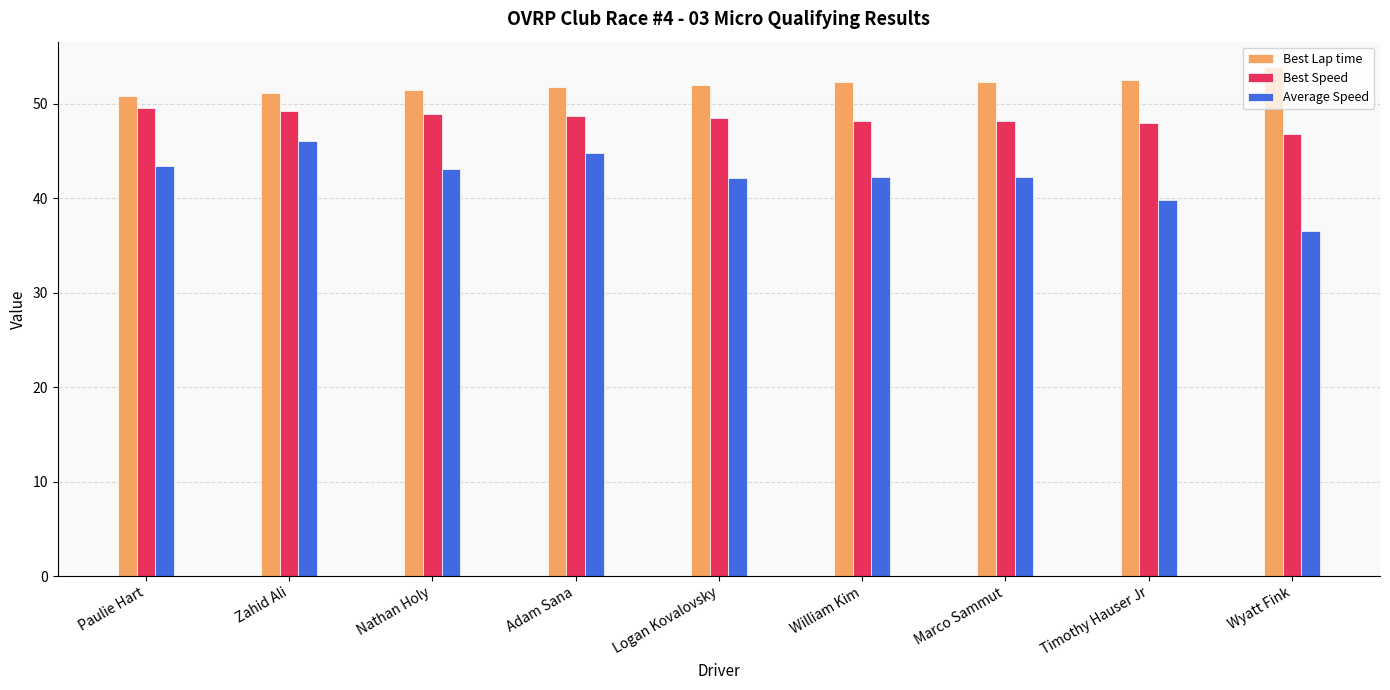

What is the difference between the highest and lowest values at Nathan Holy?

8.4